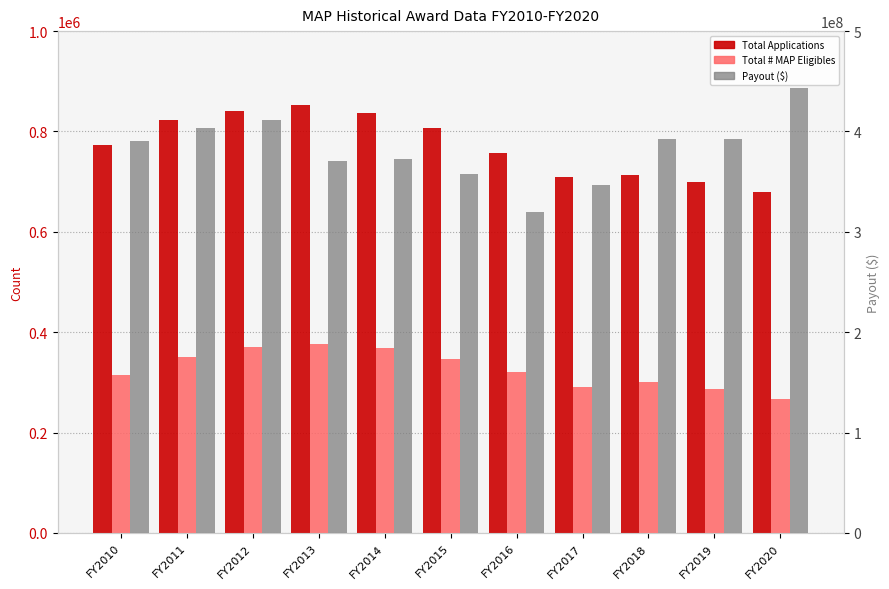

How many bars are there in each group?

3